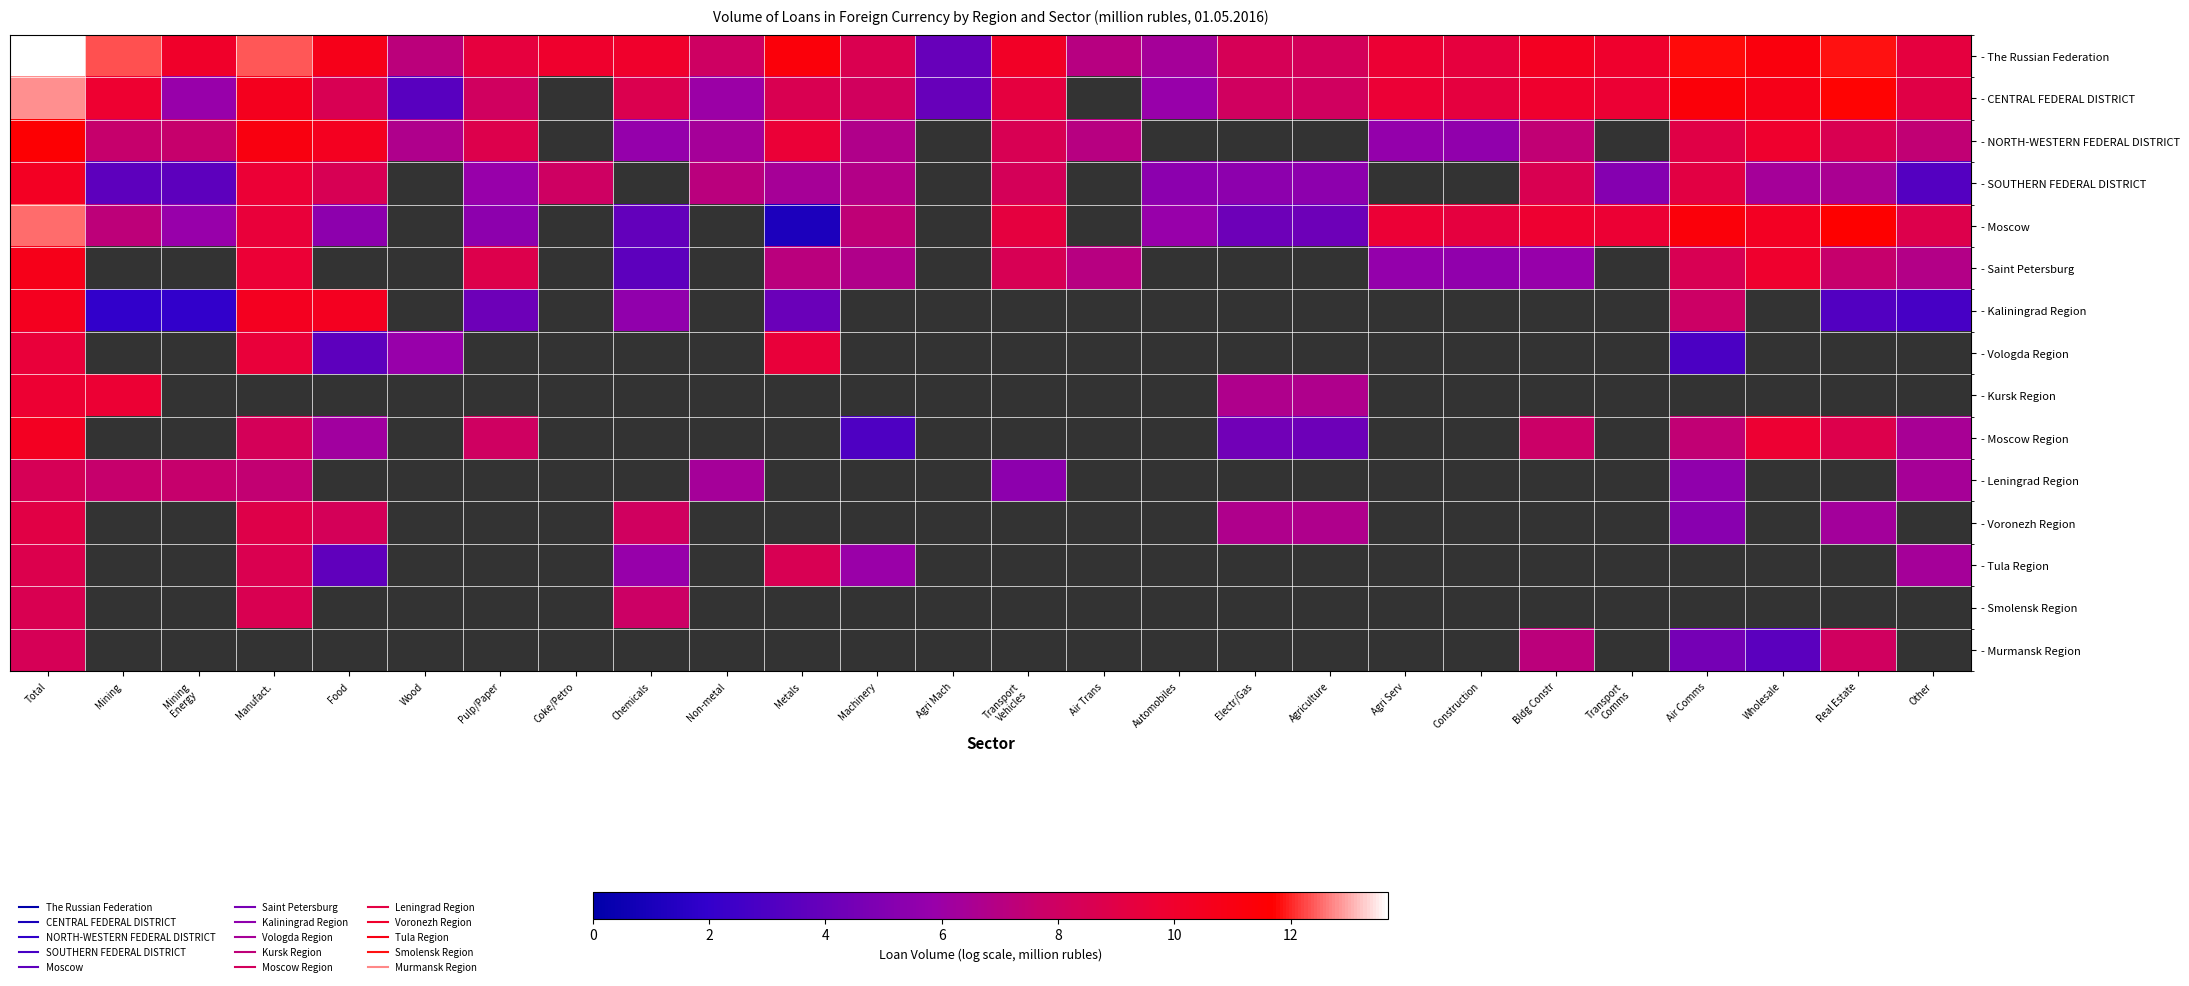

Rank the series by their maximum value, from lowest to highest.

- Leningrad Region, - Murmansk Region, - Smolensk Region, - Tula Region, - Voronezh Region, - Vologda Region, - Kursk Region, - SOUTHERN FEDERAL DISTRICT, - Moscow Region, - Kaliningrad Region, - Saint Petersburg, - NORTH-WESTERN FEDERAL DISTRICT, - Moscow, - CENTRAL FEDERAL DISTRICT, - The Russian Federation